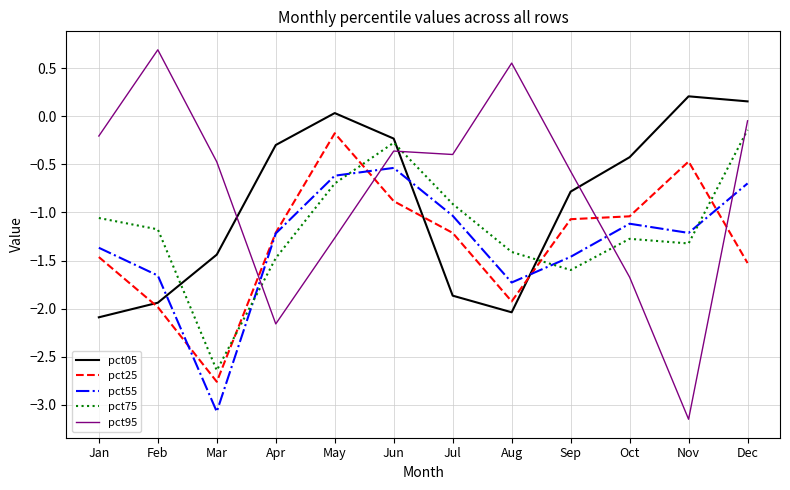

Which category has the highest value in the pct95 series?

Feb